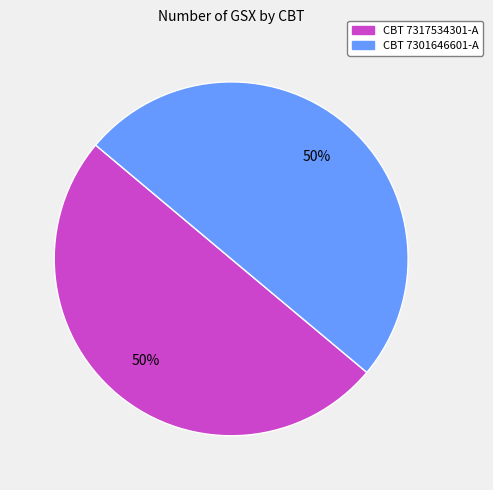

To the nearest percent, what is the average slice percentage?

50%